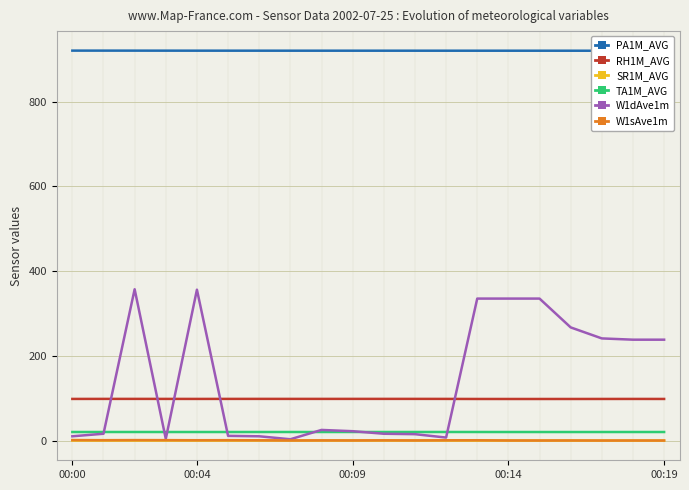

True or false: W1sAve1m has a value of 0.6 at 12.

True